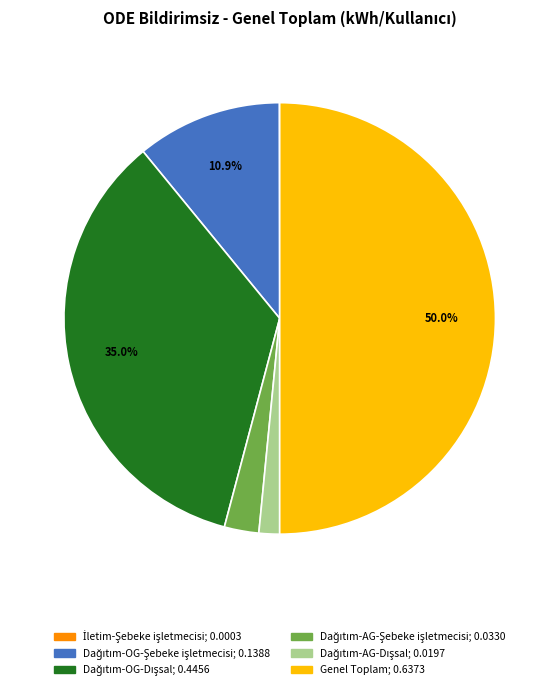

Which category has the biggest portion of the pie?

Genel Toplam